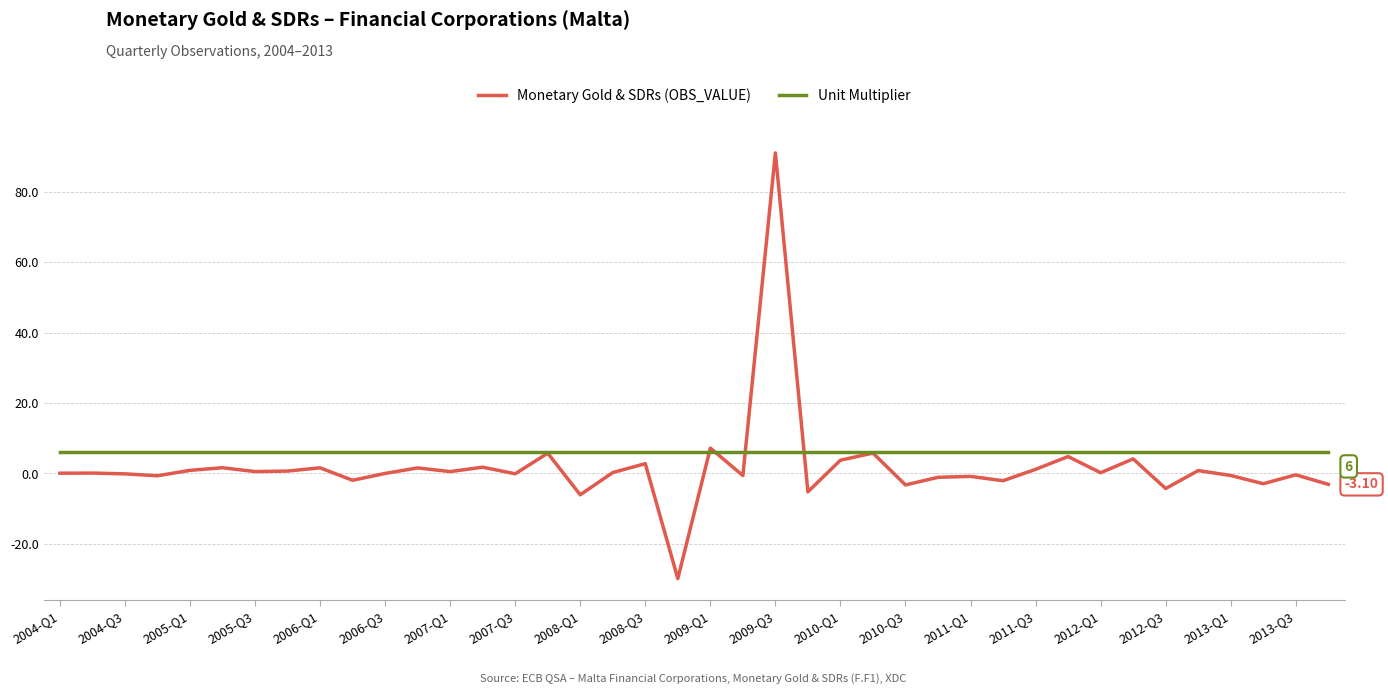

Rank the series by their maximum value, from highest to lowest.

Monetary Gold & SDRs (OBS_VALUE), Unit Multiplier